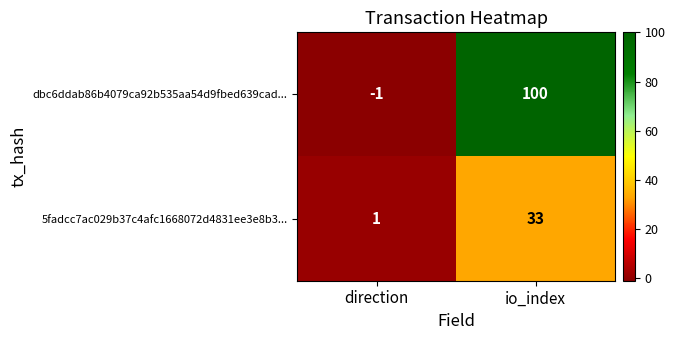

How many negative values does the dbc6ddab86b4079ca92b535aa54d9fbed639cad... series have?

1